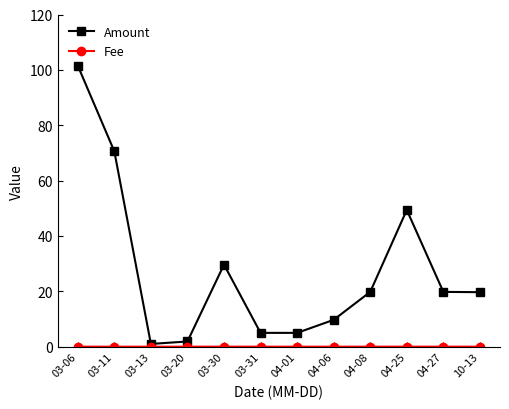

How many distinct data groups are displayed?

2